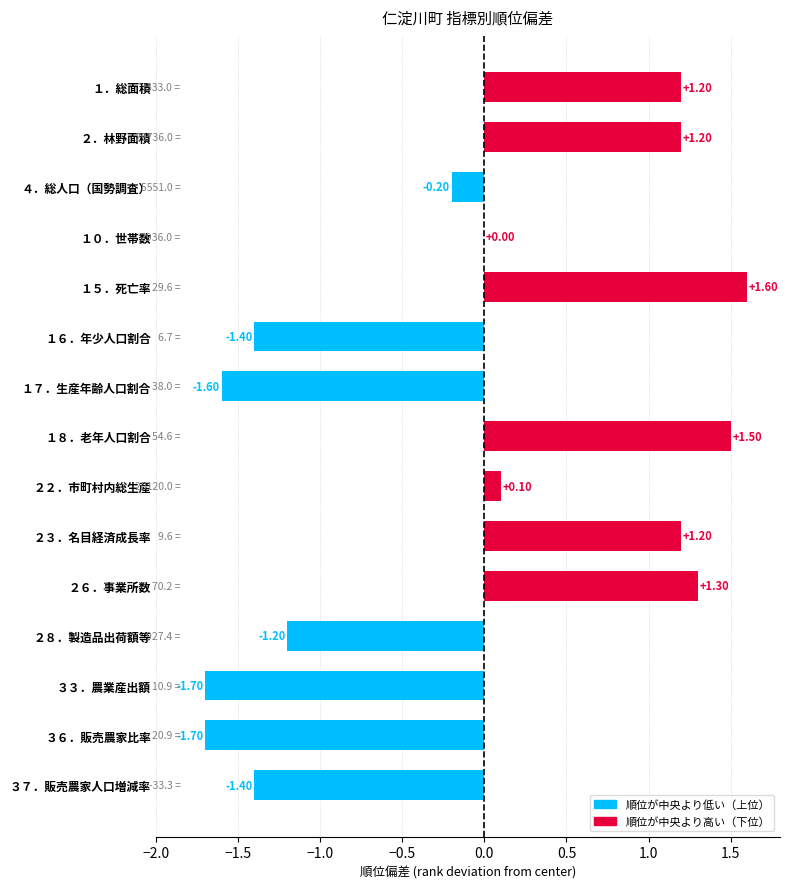

Between ２２．市町村内総生産 and １５．死亡率, which is larger?

１５．死亡率